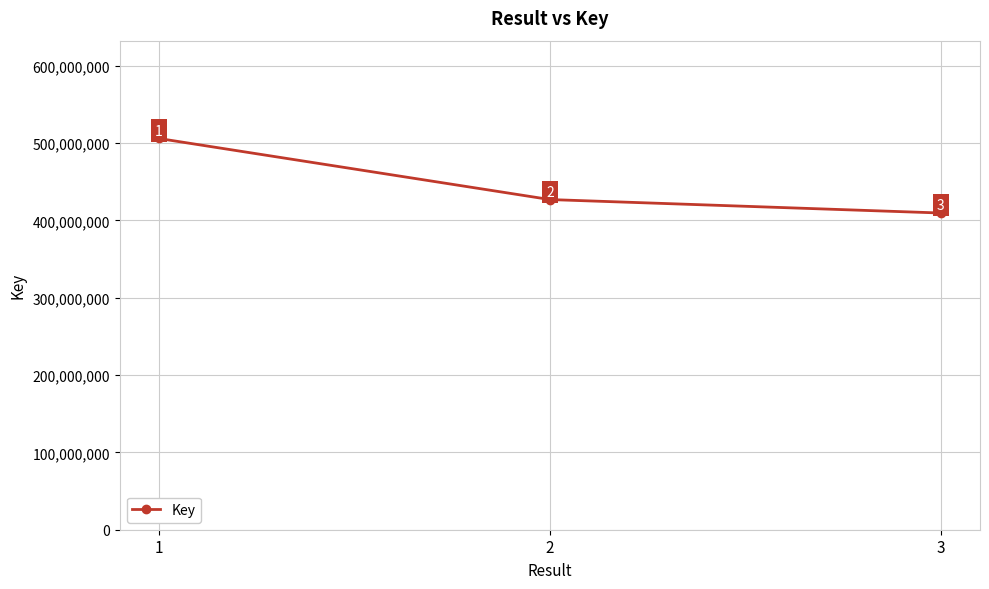

What is the change in value from 1 to 2?

-78991324